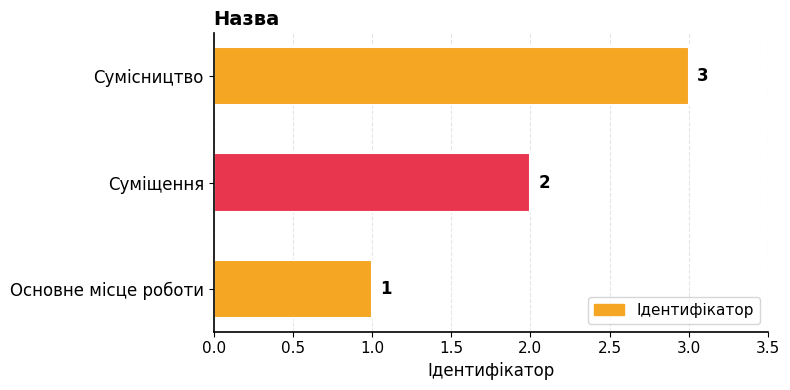

What is the average value?

2